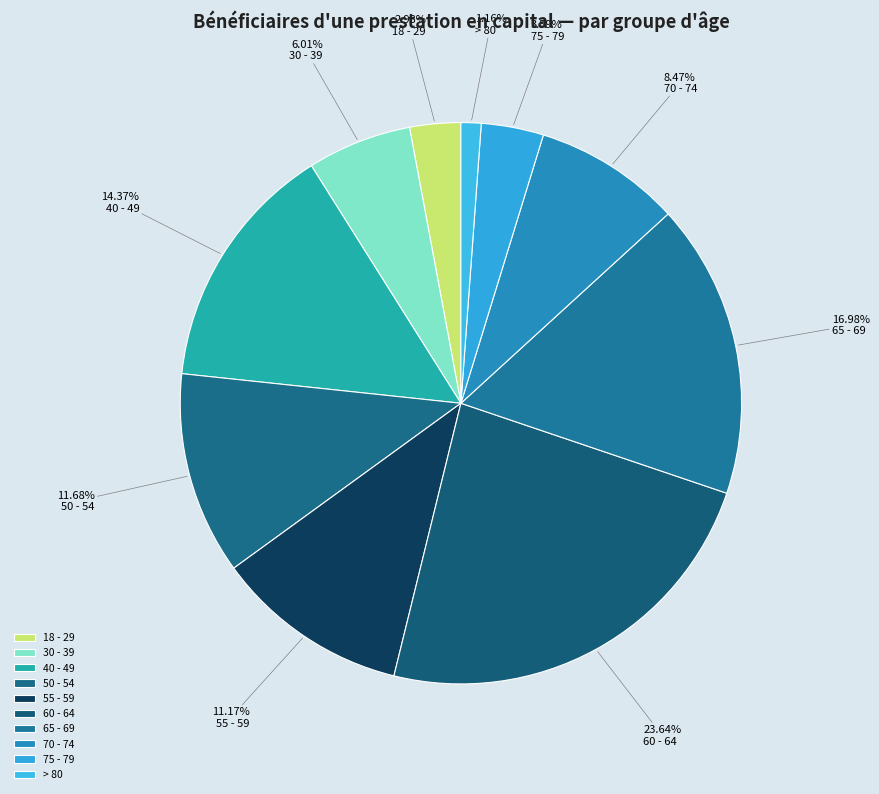

What is the largest slice in the pie chart?

60 - 64